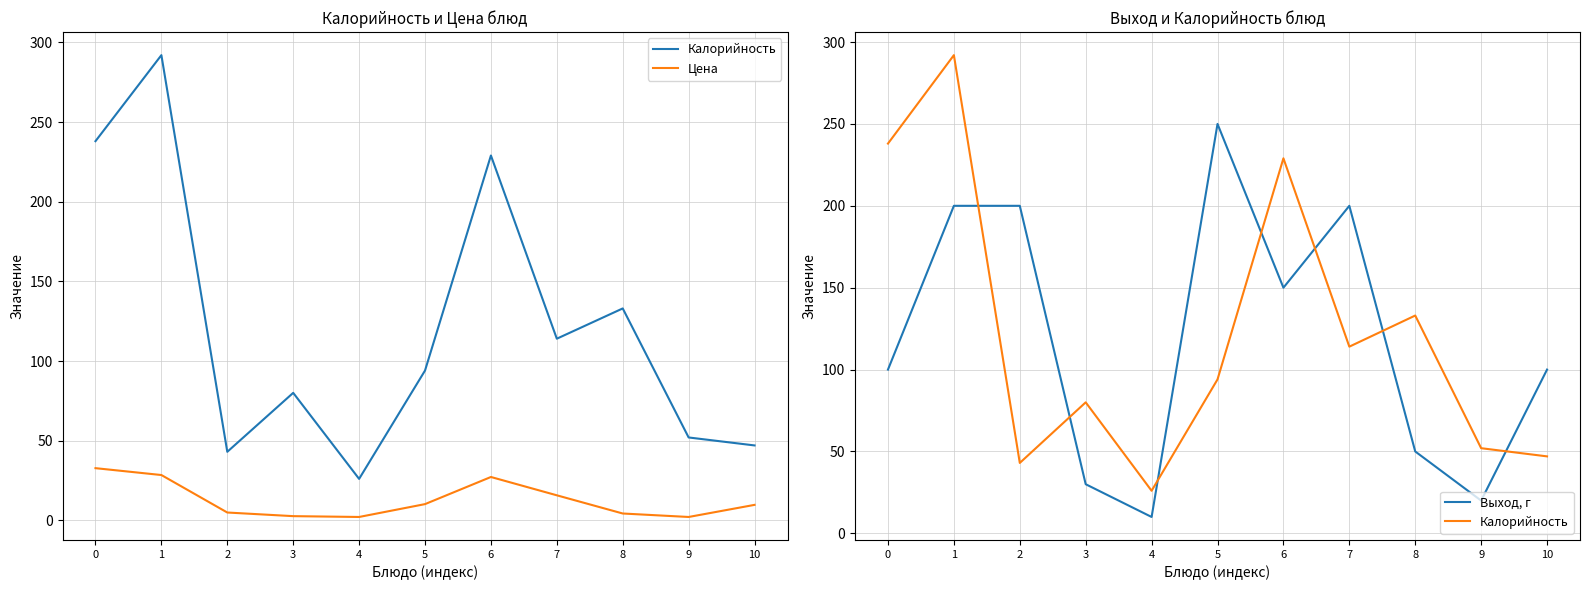

Between 5 and 2, which is larger?

5